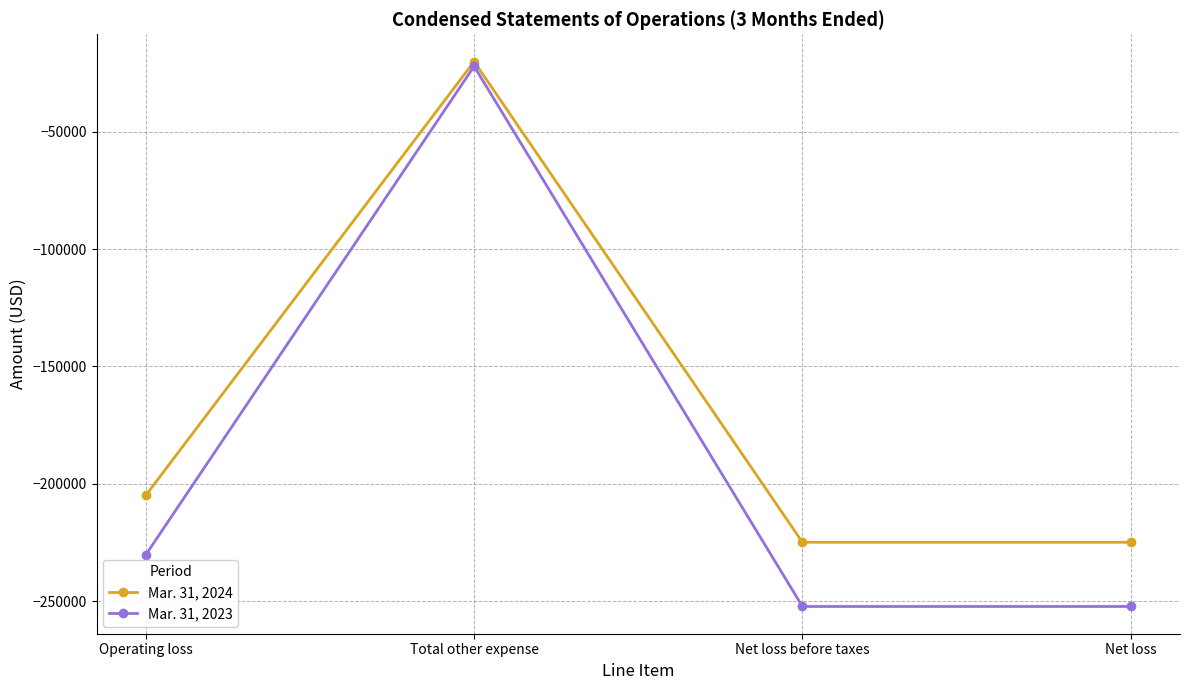

Rank the series by their maximum value, from highest to lowest.

Mar. 31, 2024, Mar. 31, 2023